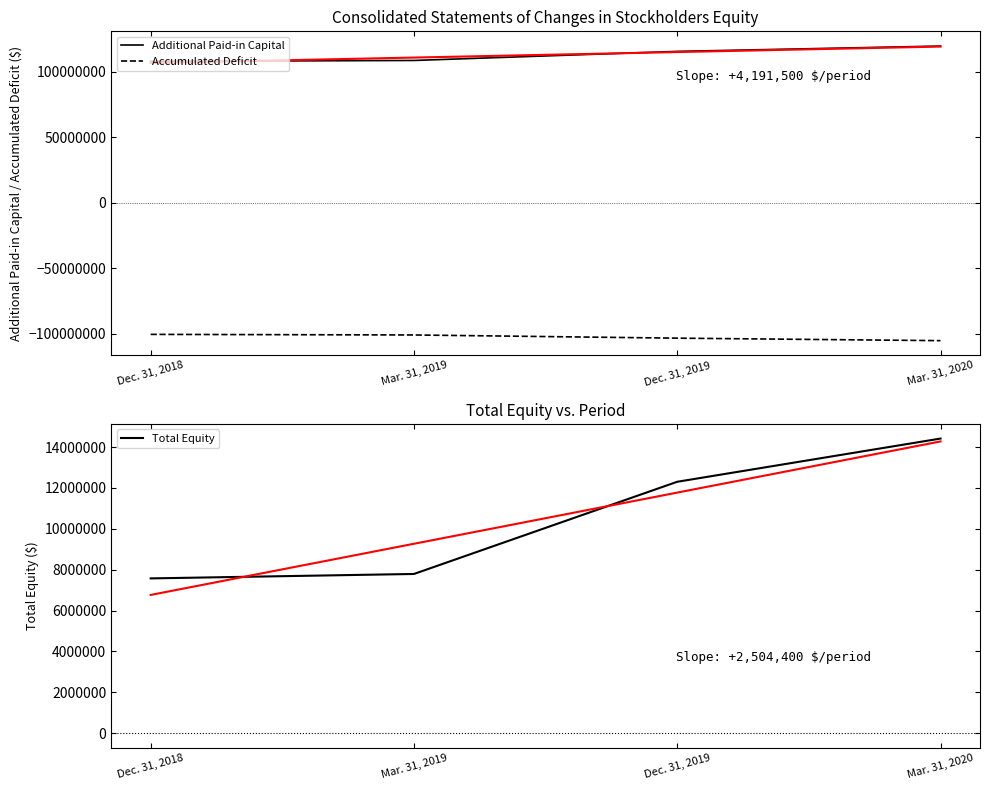

At Dec. 31, 2018, list the series in order from largest to smallest.

Additional Paid-in Capital, Total Equity, Accumulated Deficit